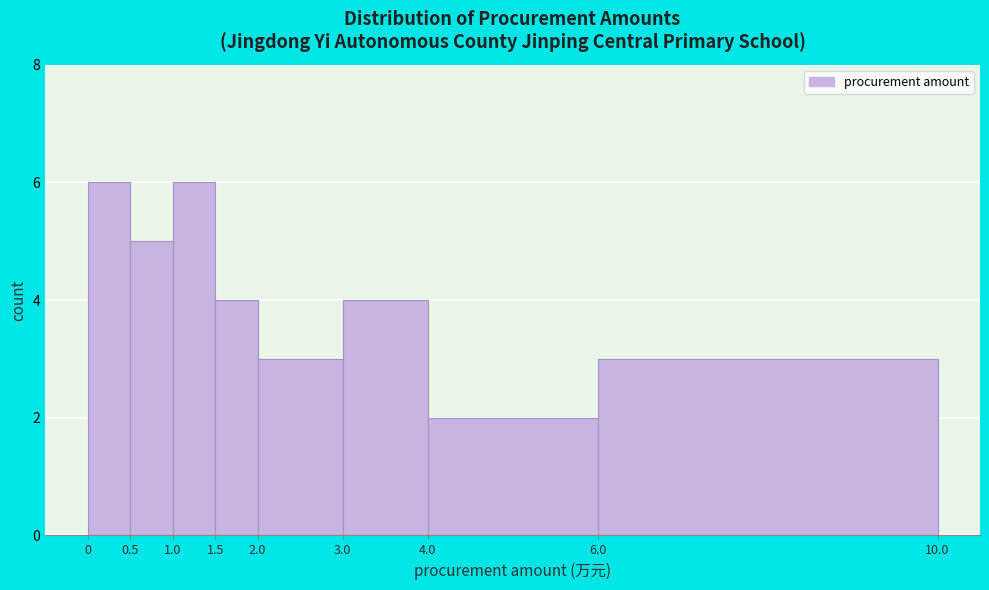

Reading left to right, transcribe this chart: for each bar, give the range it covers on the x-axis and its height. The values are not printed on the chart, so give them approximately, as read against the axis.

0 to 0.5: 6
0.5 to 1.0: 5
1.0 to 1.5: 6
1.5 to 2.0: 4
2.0 to 3.0: 3
3.0 to 4.0: 4
4.0 to 6.0: 2
6.0 to 10.0: 3